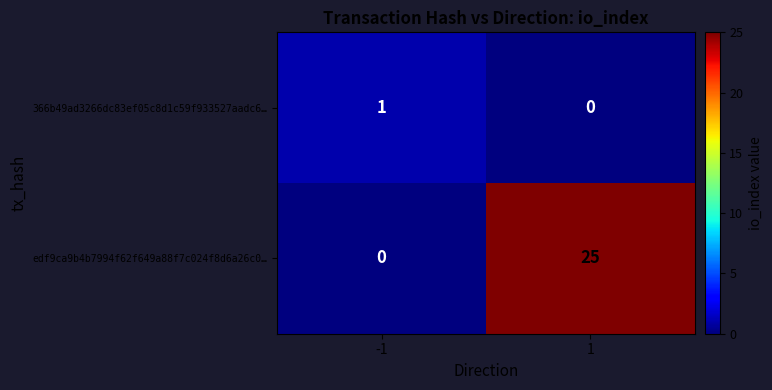

Reading right to left, transcribe all the data shown in this chart.

366b49ad3266dc83ef05c8d1c59f933527aadc6…: 1=0	-1=1
edf9ca9b4b7994f62f649a88f7c024f8d6a26c0…: 1=25	-1=0